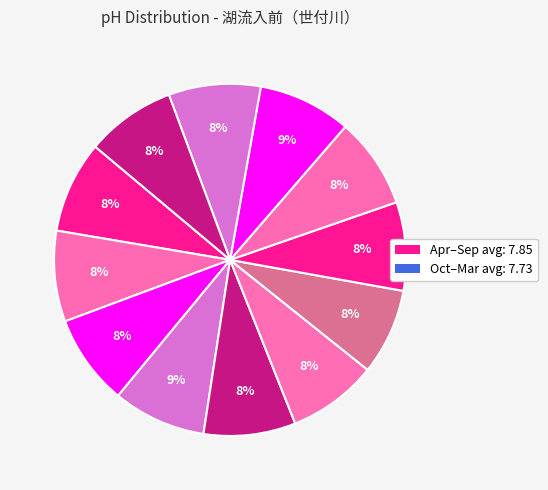

How many slices are in this pie chart?

12